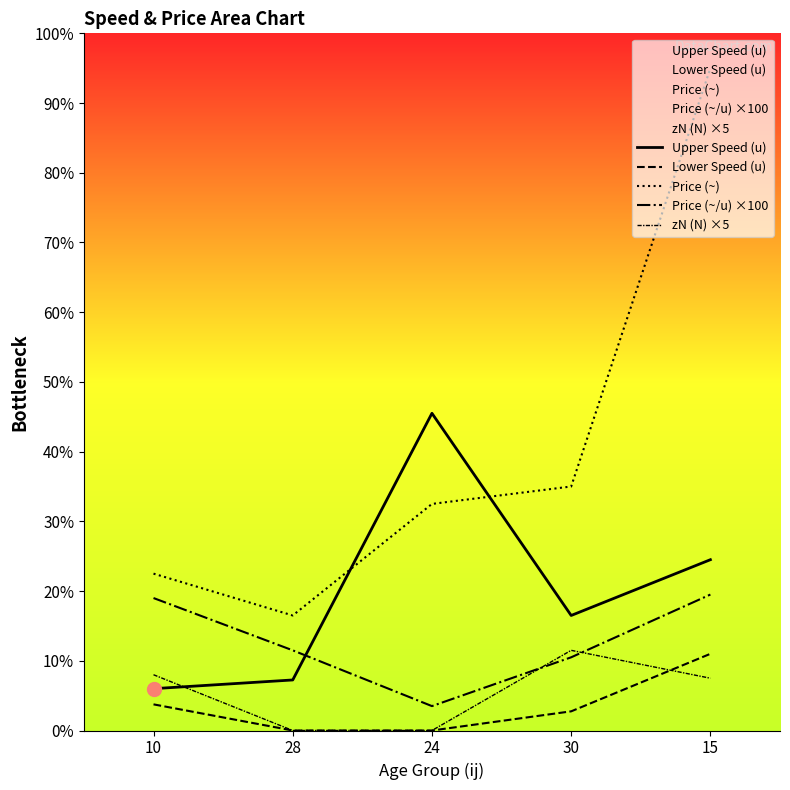

How many data points in Upper Speed (u) are above 330?

2